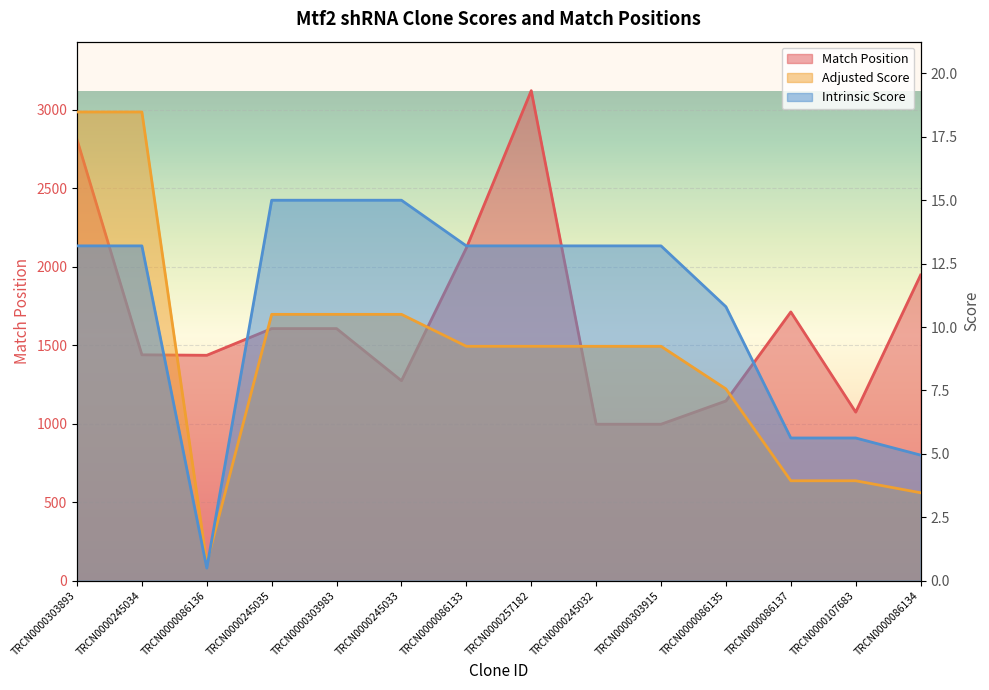

True or false: Intrinsic Score has more than 1 interior local peaks.

False